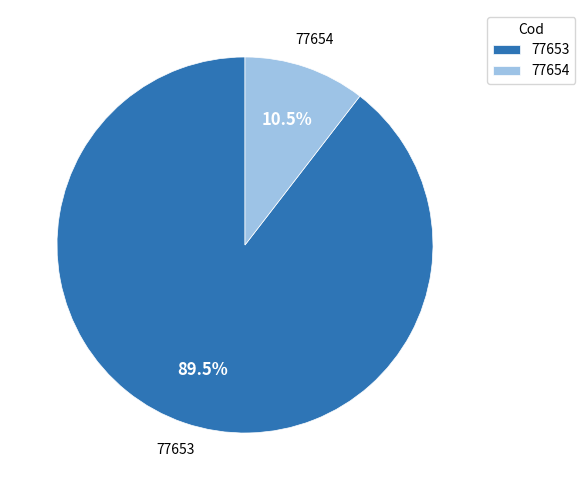

To the nearest percent, what is the difference between the 77654 and 77653 slice percentages?

79%